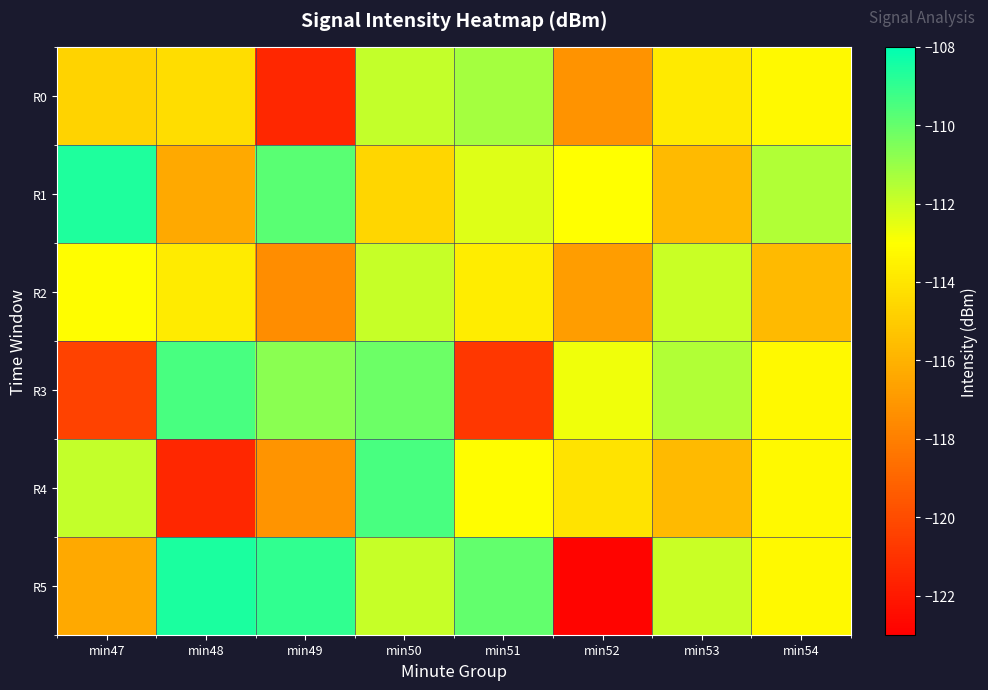

Which series has the widest spread of values?

R5